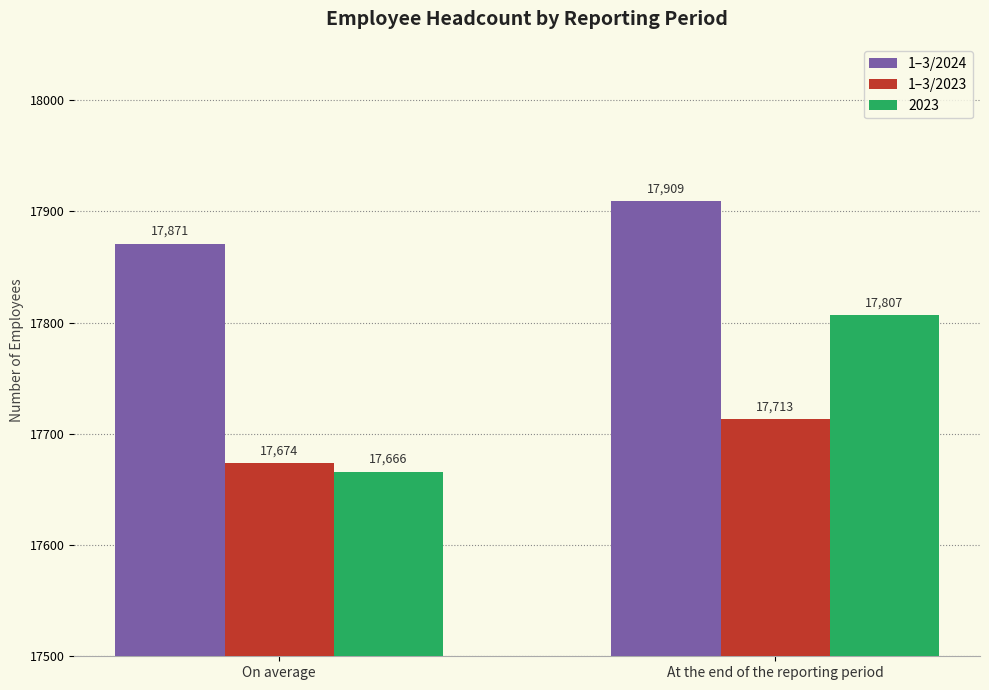

What is the difference between the maximum and minimum values in the 1–3/2023 series?

39